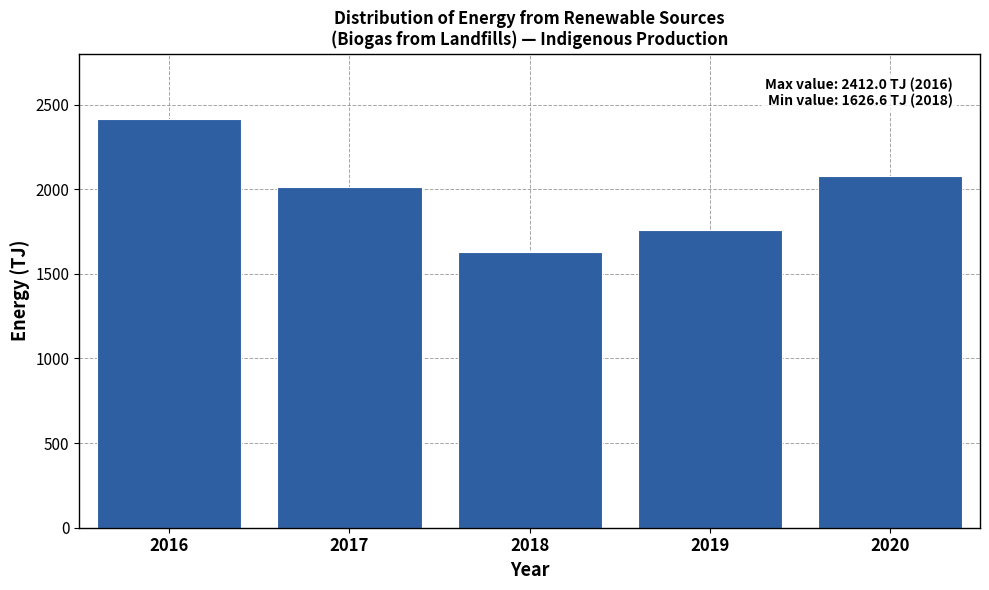

Reading left to right, what are all the values shown in this chart?

2016=2412.0	2017=2010.6	2018=1626.6	2019=1756.3	2020=2078.5